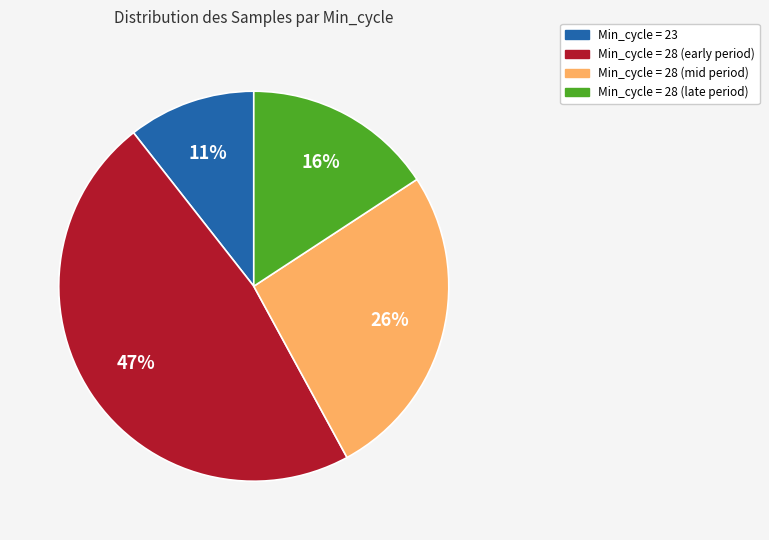

Is there any slice that represents more than half of the pie?

No